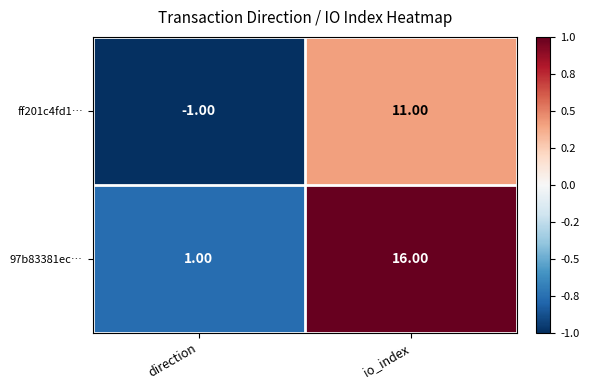

Count the number of data series in this chart.

2